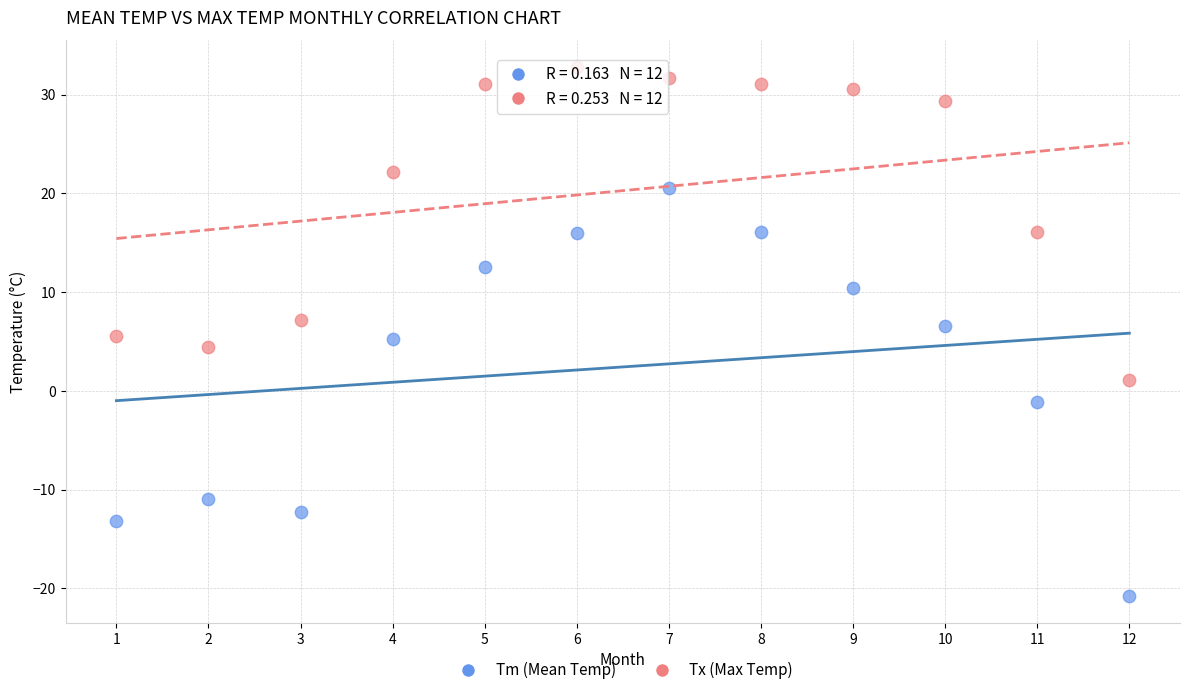

Which series contains the lowest Y value?

Tm (Mean Temp)